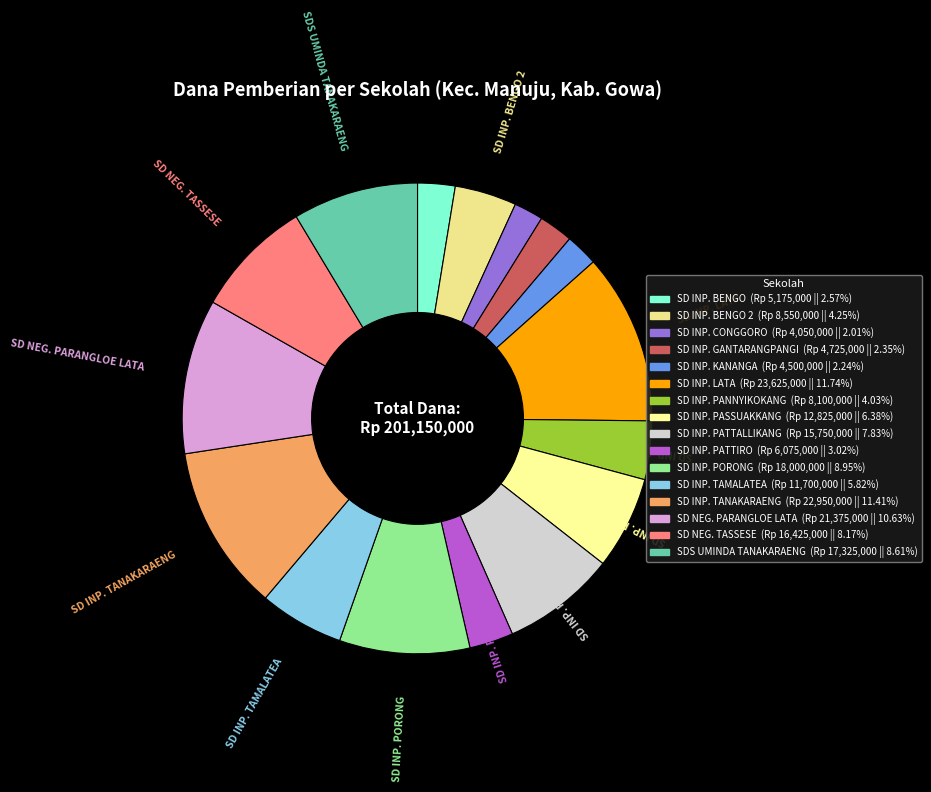

How many slices are in this pie chart?

16